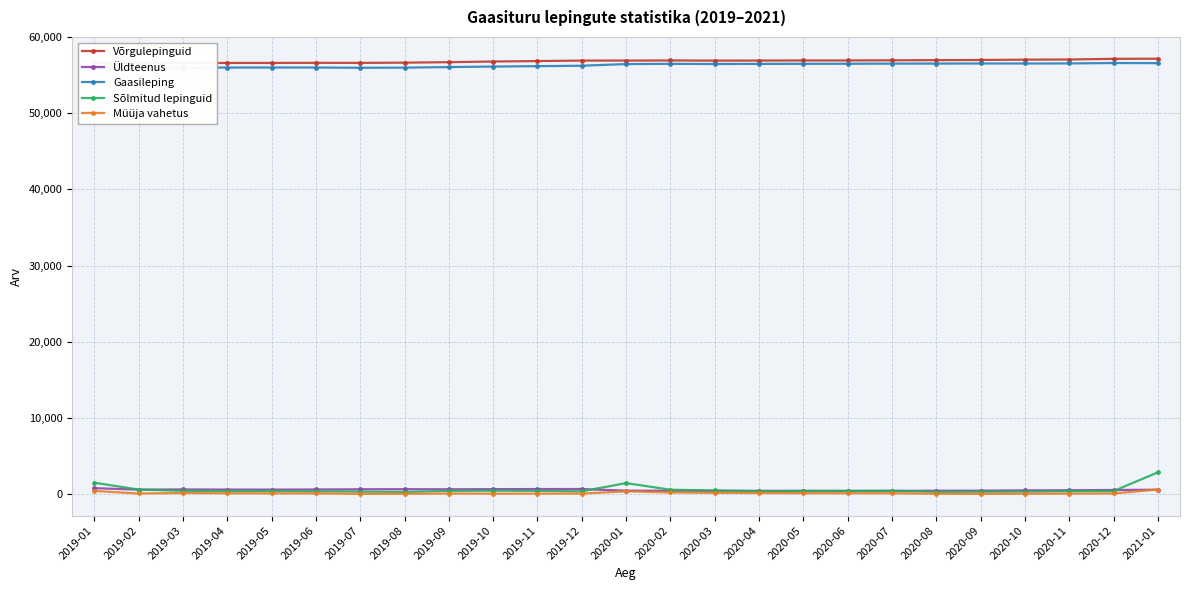

What is the average value of the Müüja vahetus series?

146